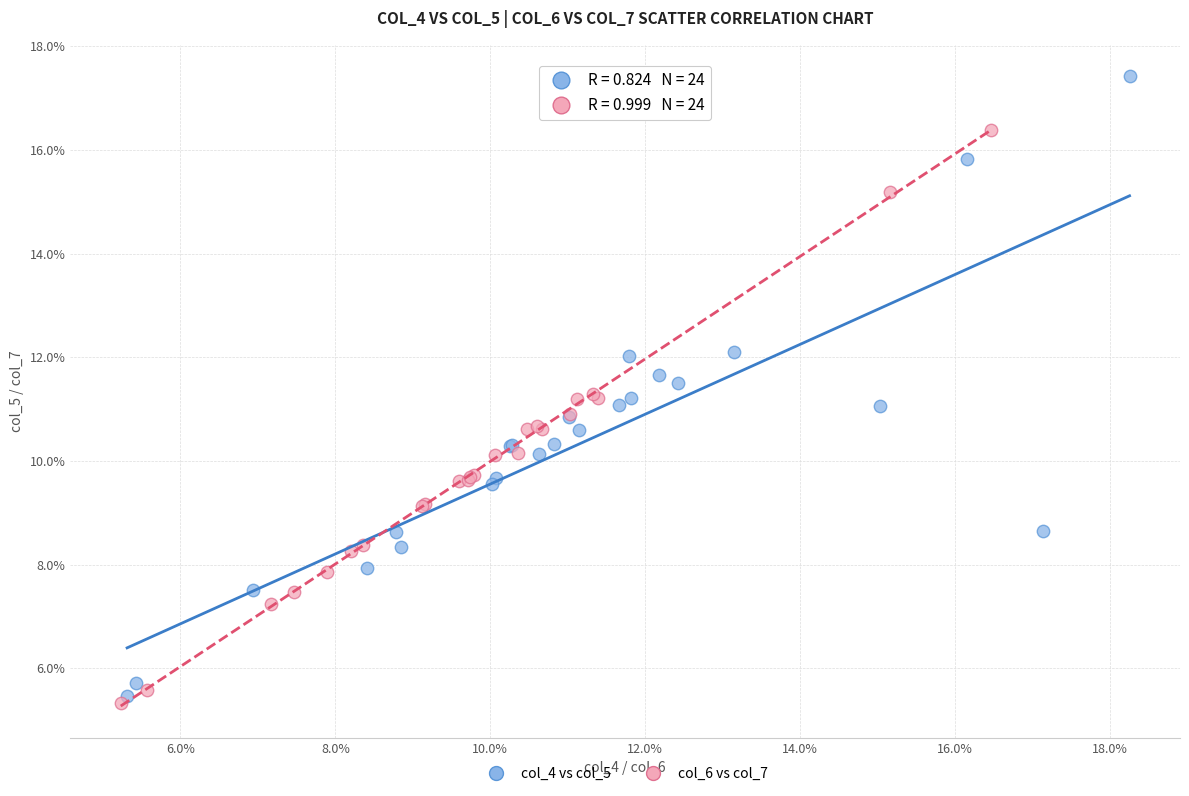

Which series reaches the minimum Y coordinate?

col_6 vs col_7